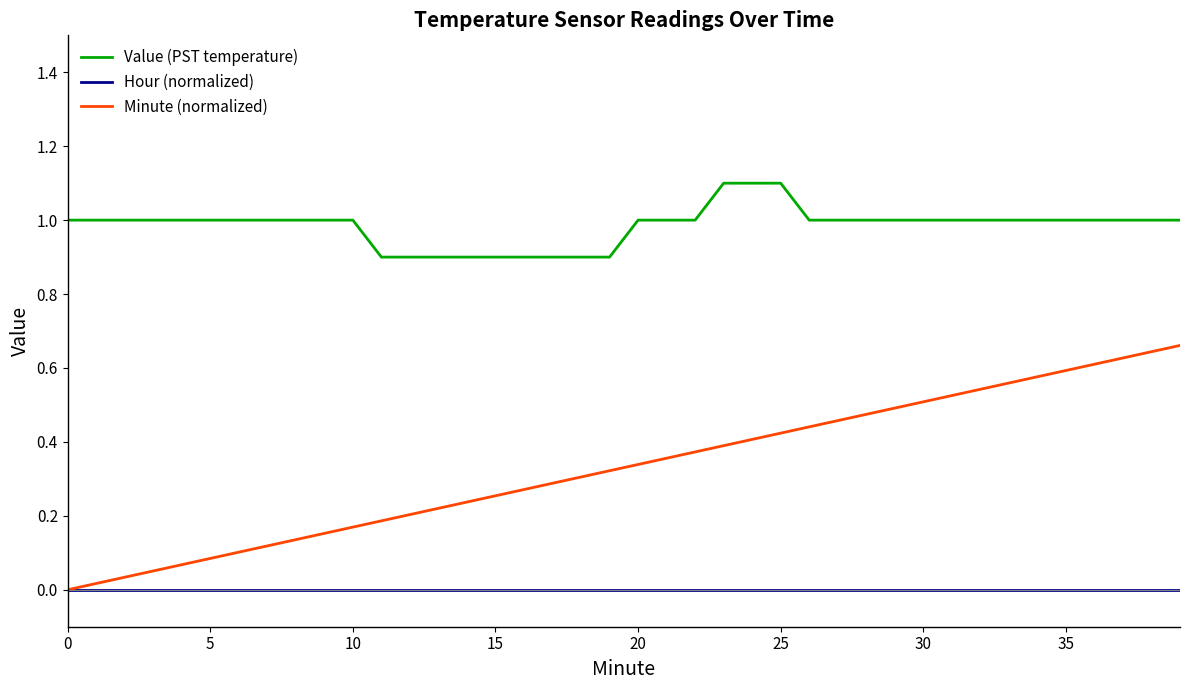

True or false: Value (PST temperature) and Minute (normalized) intersect in this chart.

False